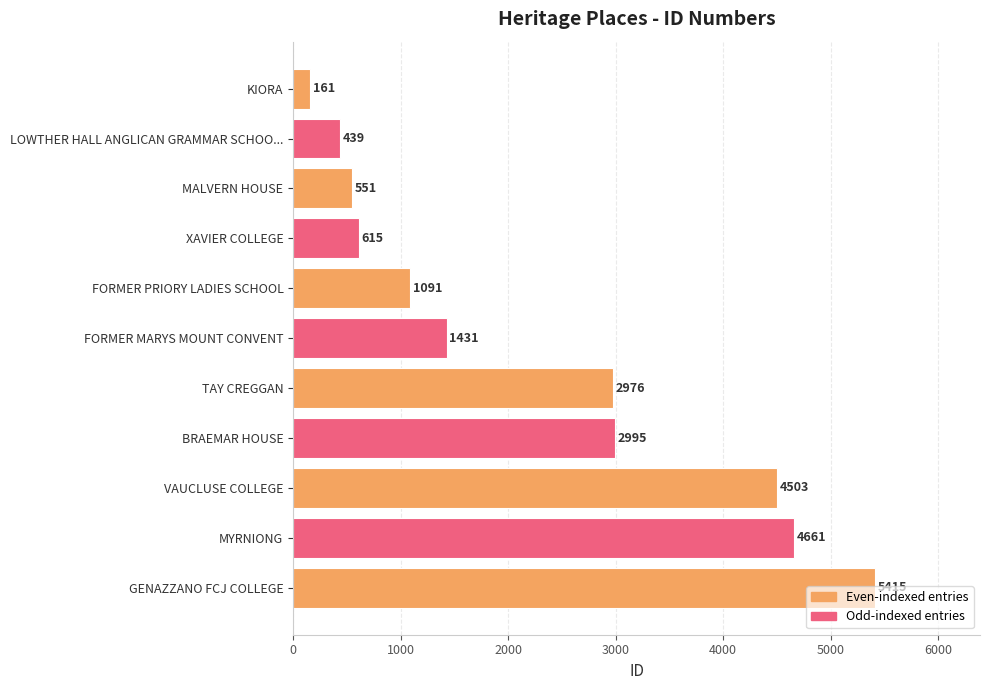

List the labels in order of value, smallest first.

KIORA, LOWTHER HALL ANGLICAN GRAMMAR SCHOO..., MALVERN HOUSE, XAVIER COLLEGE, FORMER PRIORY LADIES SCHOOL, FORMER MARYS MOUNT CONVENT, TAY CREGGAN, BRAEMAR HOUSE, VAUCLUSE COLLEGE, MYRNIONG, GENAZZANO FCJ COLLEGE